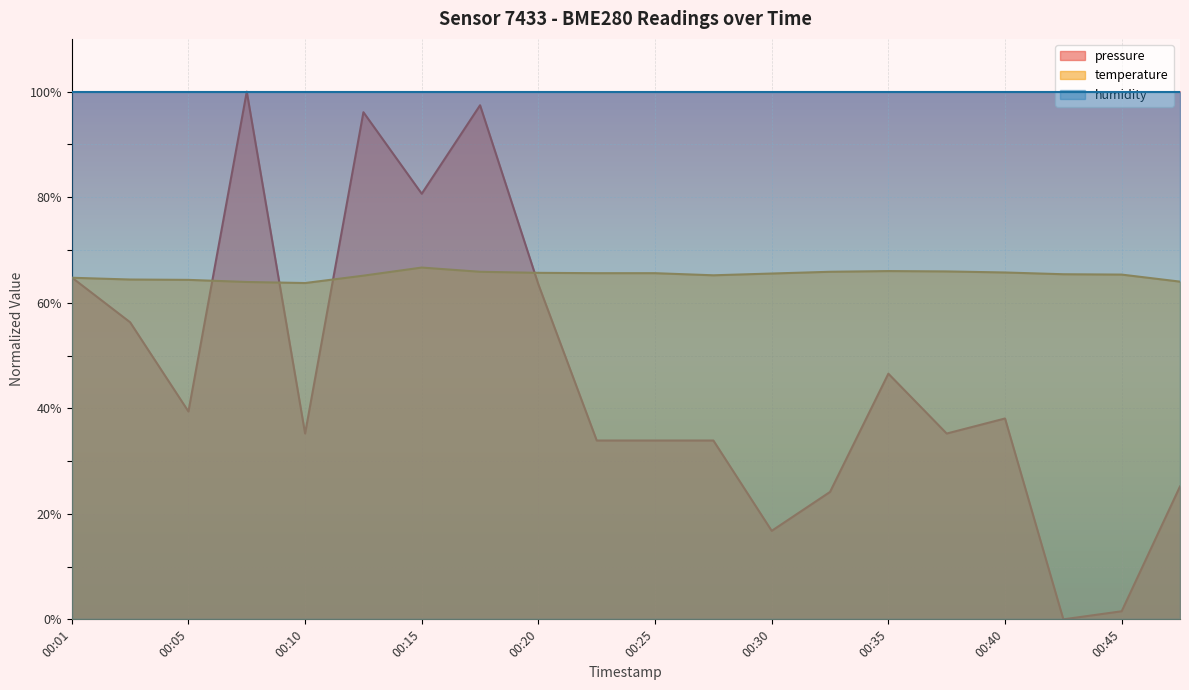

What is the total value across all series at 00:05?

203.7